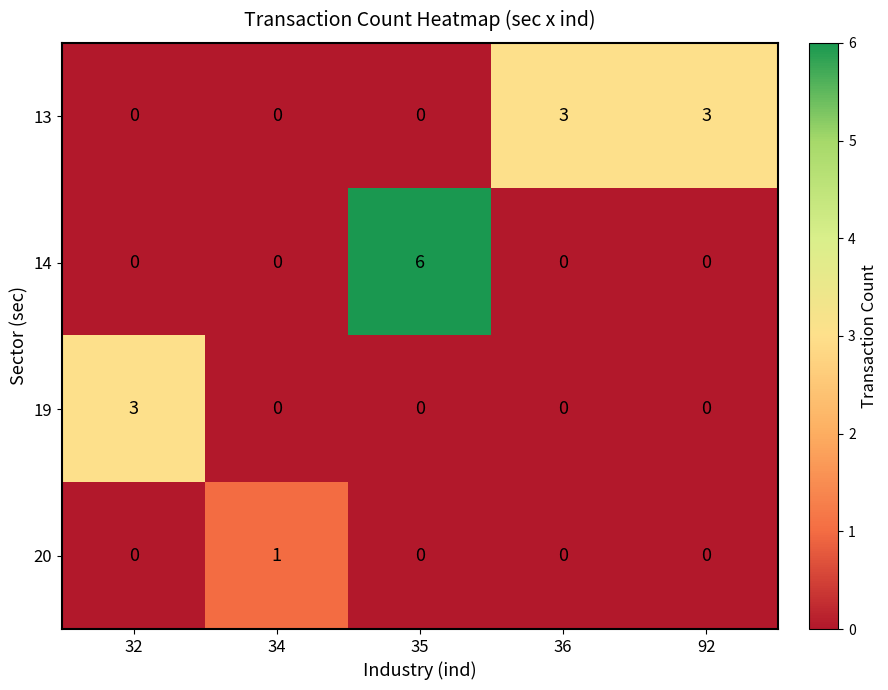

What value does the 13 series have at 36?

3